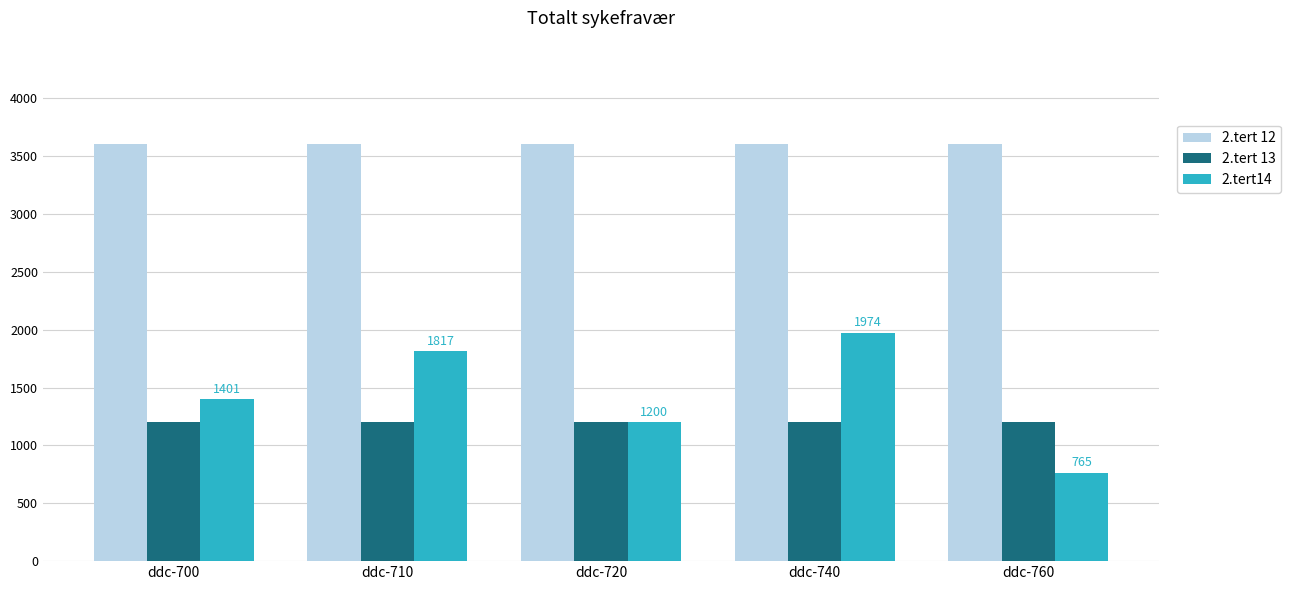

List the series in order of their peak value, highest first.

2.tert 12, 2.tert14, 2.tert 13